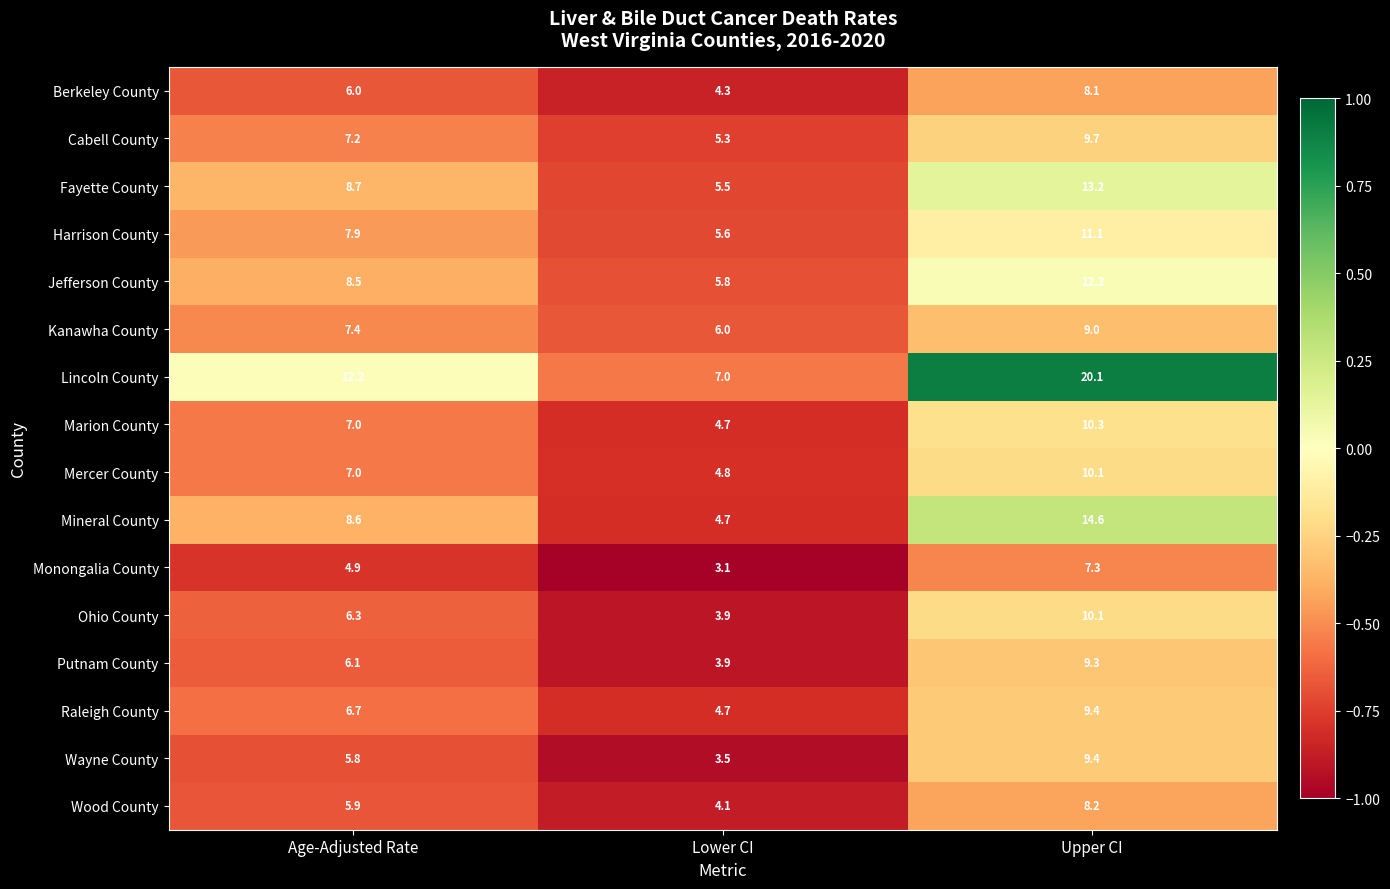

Count the number of data series in this chart.

16